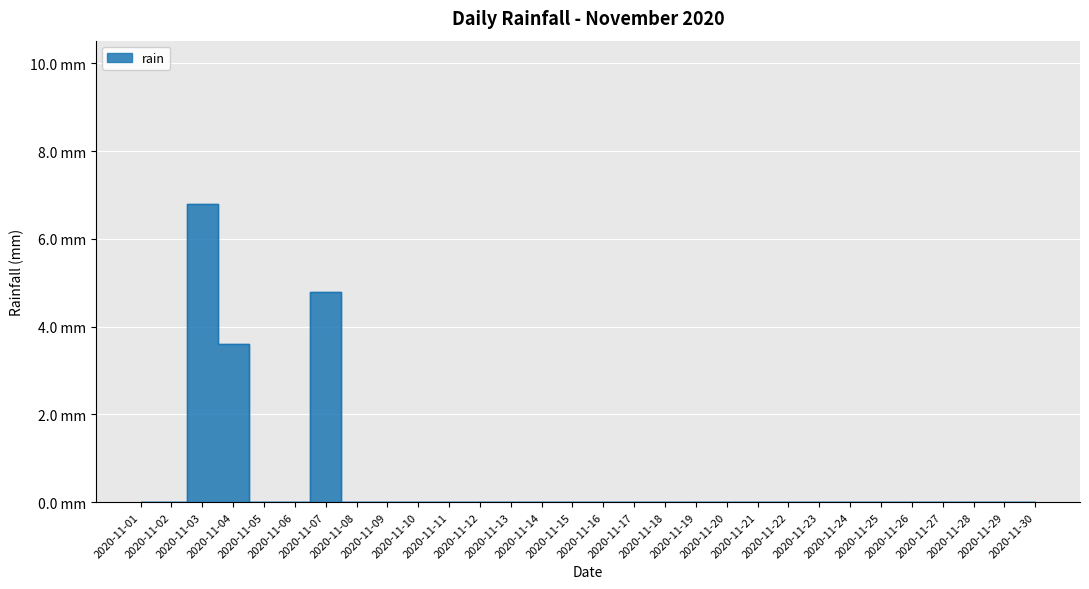

Reading right to left, list all the values displayed in this chart.

0.0	0.0	0.0	0.0	0.0	0.0	0.0	0.0	0.0	0.0	0.0	0.0	0.0	0.0	0.0	0.0	0.0	0.0	0.0	0.0	0.0	0.0	0.0	4.8	0.0	0.0	3.6	6.8	0.0	0.0